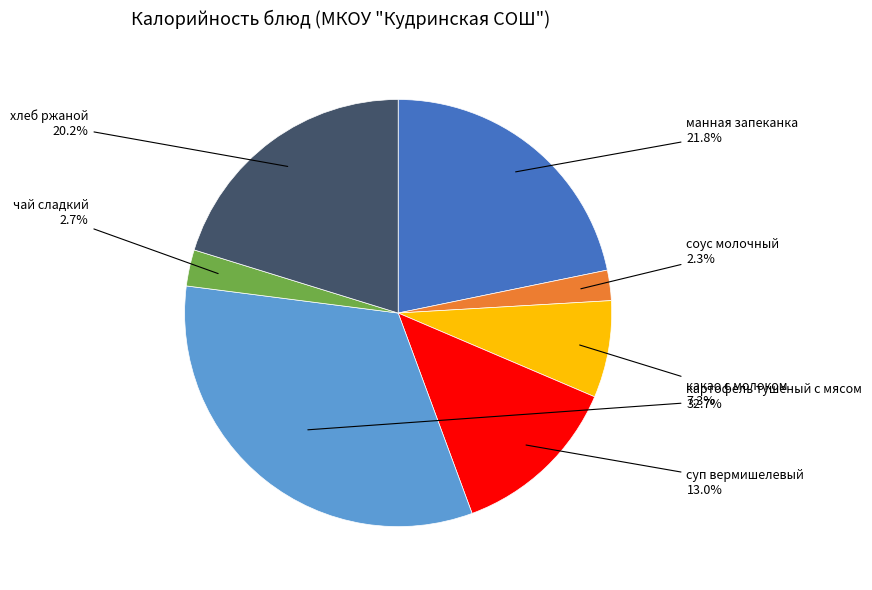

Is there a majority slice in this chart?

No